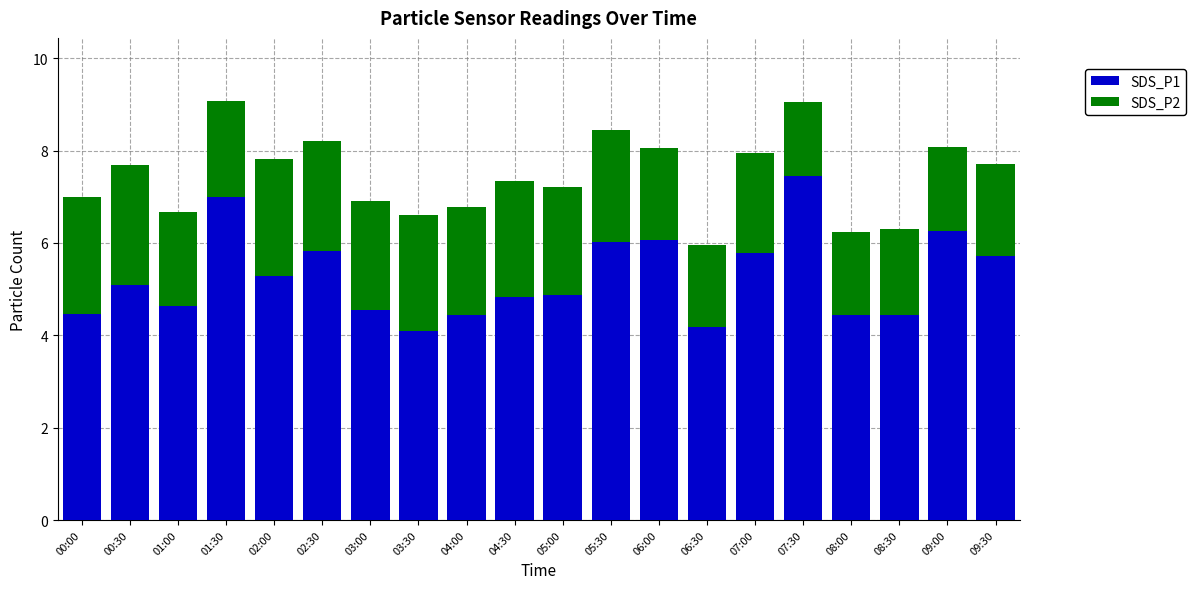

Are the bars horizontal?

No